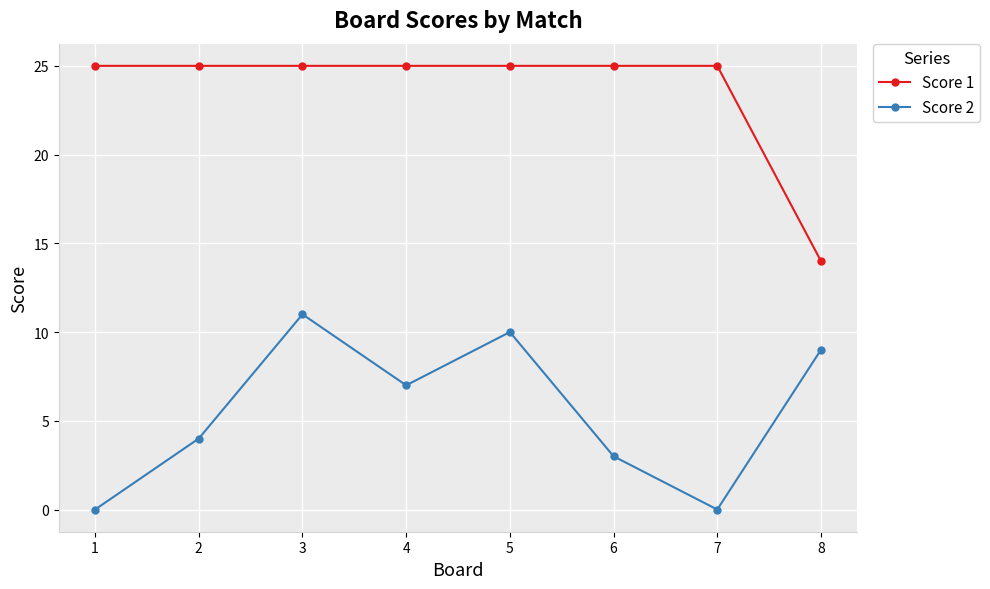

Which series has the largest total across all categories?

Score 1